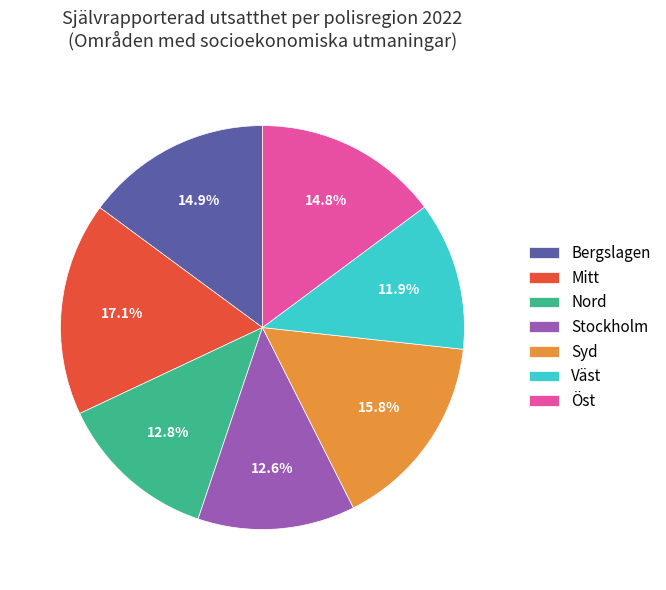

How many slices are in this pie chart?

7